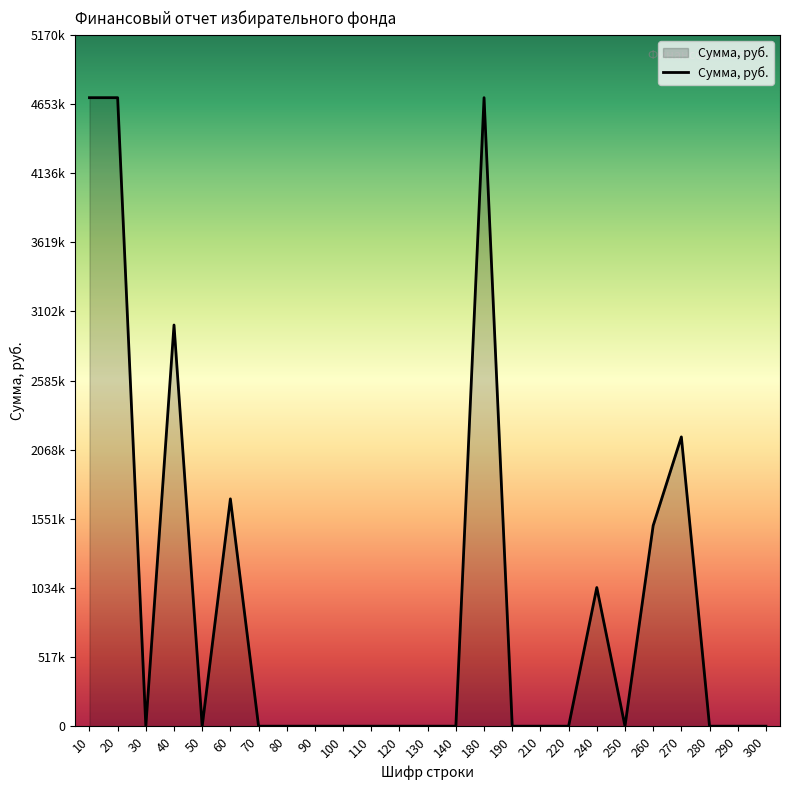

Reading right to left, transcribe all the data shown in this chart.

0	0	0	2163202	1500000	0	1036798	0	0	0	4700000	0	0	0	0	0	0	0	0	1700000	0	3000000	0	4700000	4700000